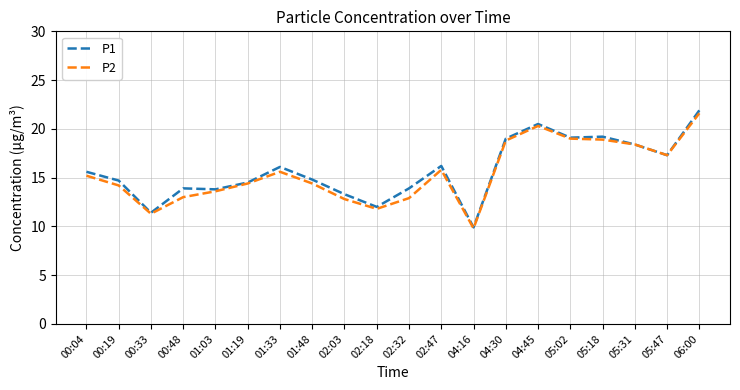

At which category is the sum across all series the highest?

06:00